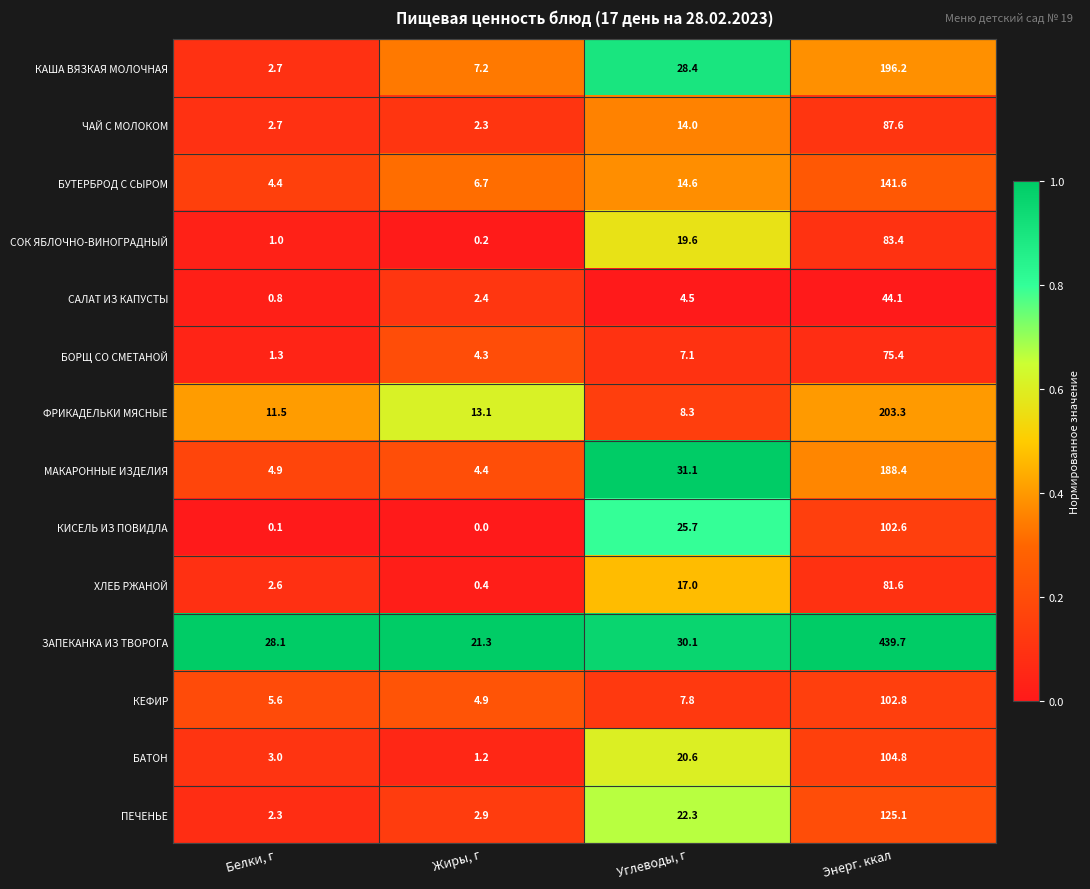

Rank the series by their maximum value, from lowest to highest.

САЛАТ ИЗ КАПУСТЫ, БОРЩ СО СМЕТАНОЙ, ХЛЕБ РЖАНОЙ, СОК ЯБЛОЧНО-ВИНОГРАДНЫЙ, ЧАЙ С МОЛОКОМ, КИСЕЛЬ ИЗ ПОВИДЛА, КЕФИР, БАТОН, ПЕЧЕНЬЕ, БУТЕРБРОД С СЫРОМ, МАКАРОННЫЕ ИЗДЕЛИЯ, КАША ВЯЗКАЯ МОЛОЧНАЯ, ФРИКАДЕЛЬКИ МЯСНЫЕ, ЗАПЕКАНКА ИЗ ТВОРОГА